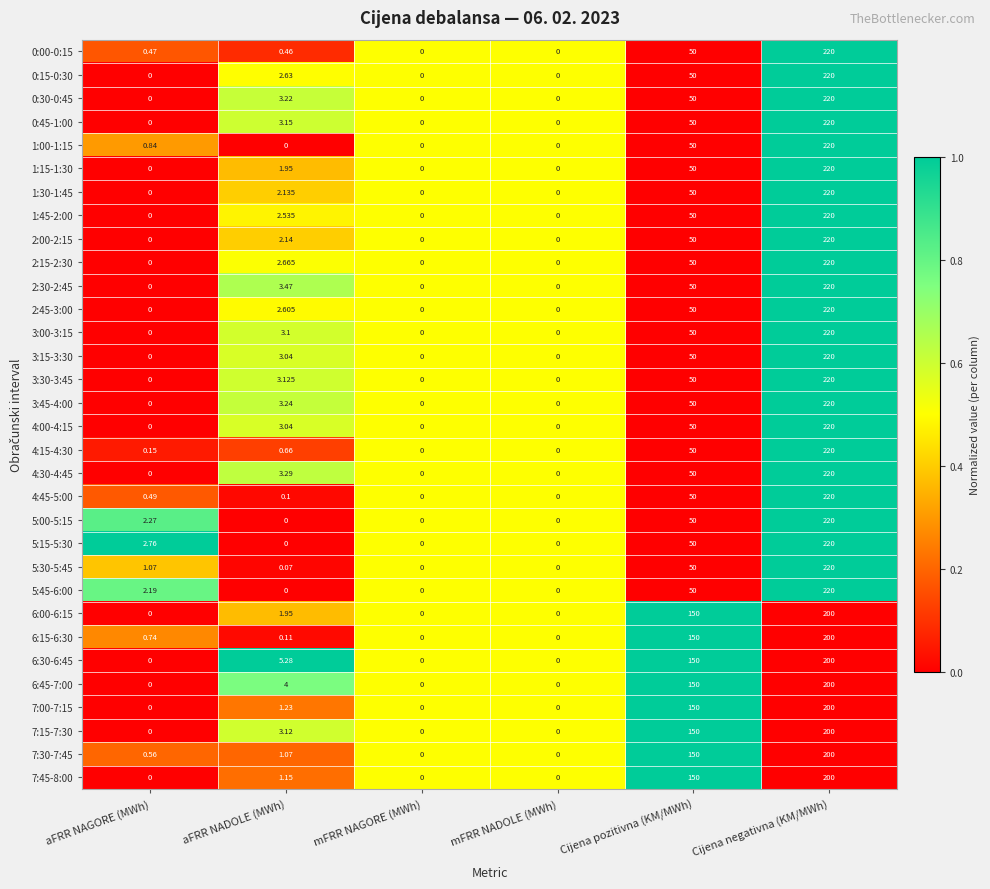

At which category is the sum across all series the highest?

Cijena negativna (KM/MWh)